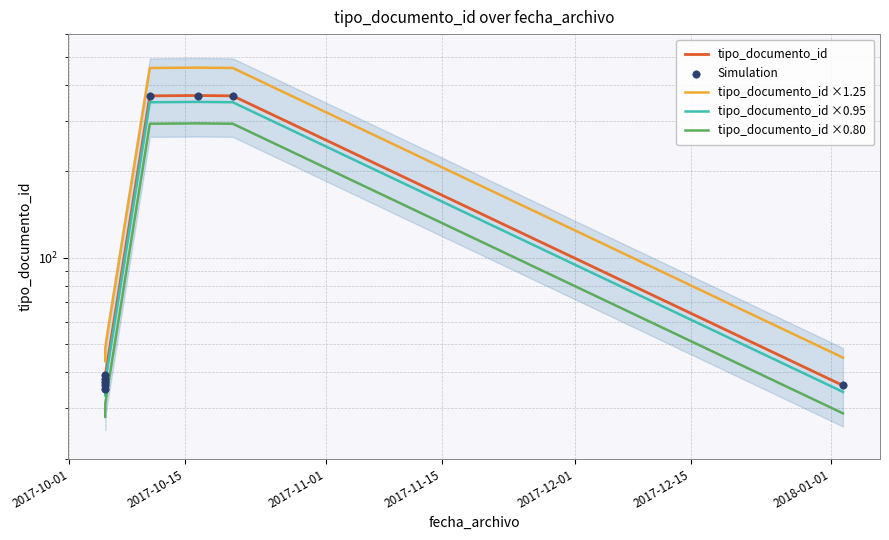

At how many categories does at least one series exceed 332?

3